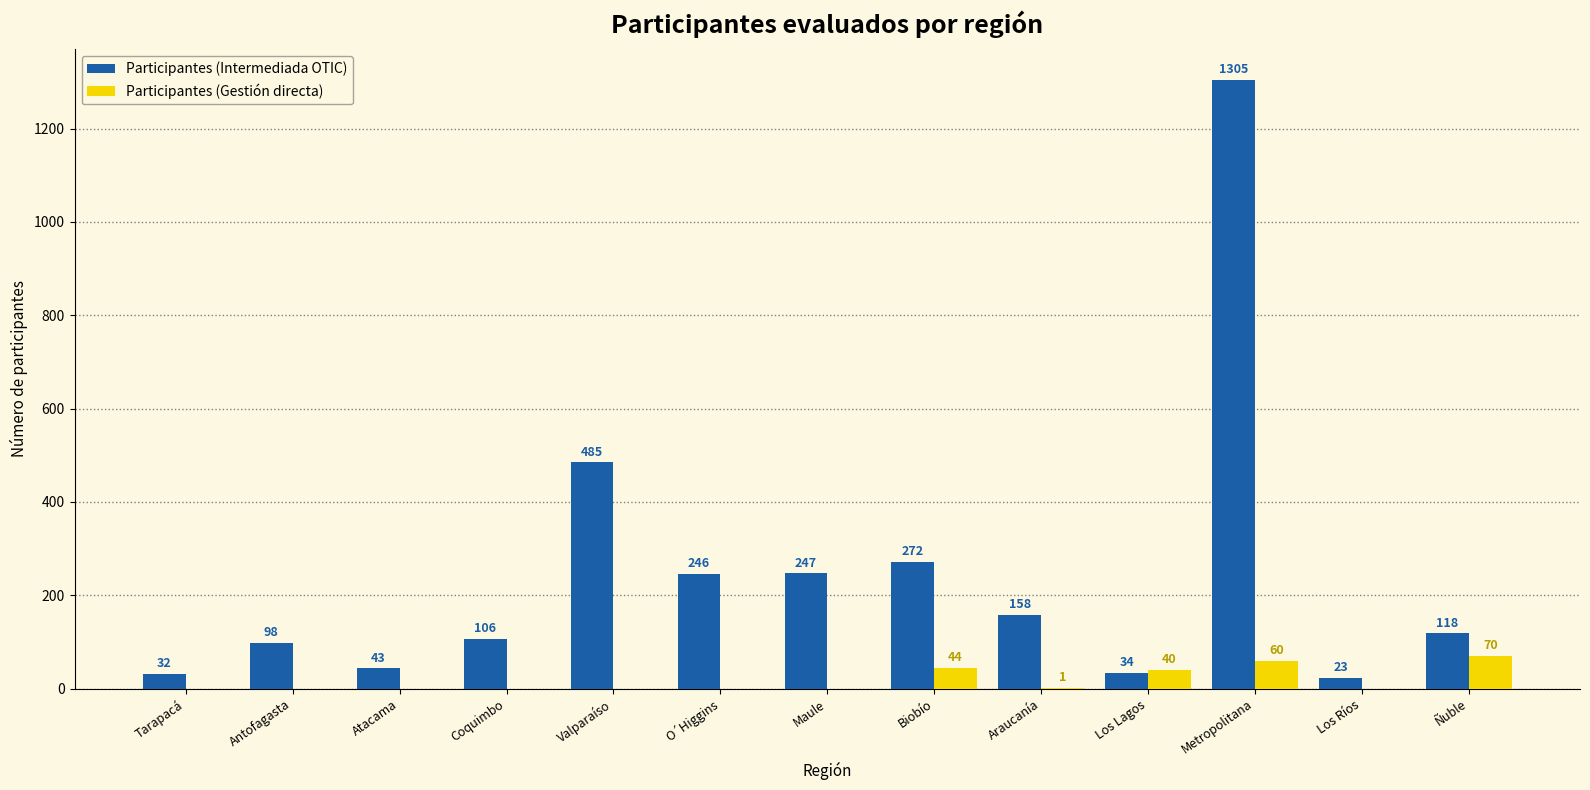

The value of Participantes (Intermediada OTIC) at Metropolitana is 829. True or false?

False